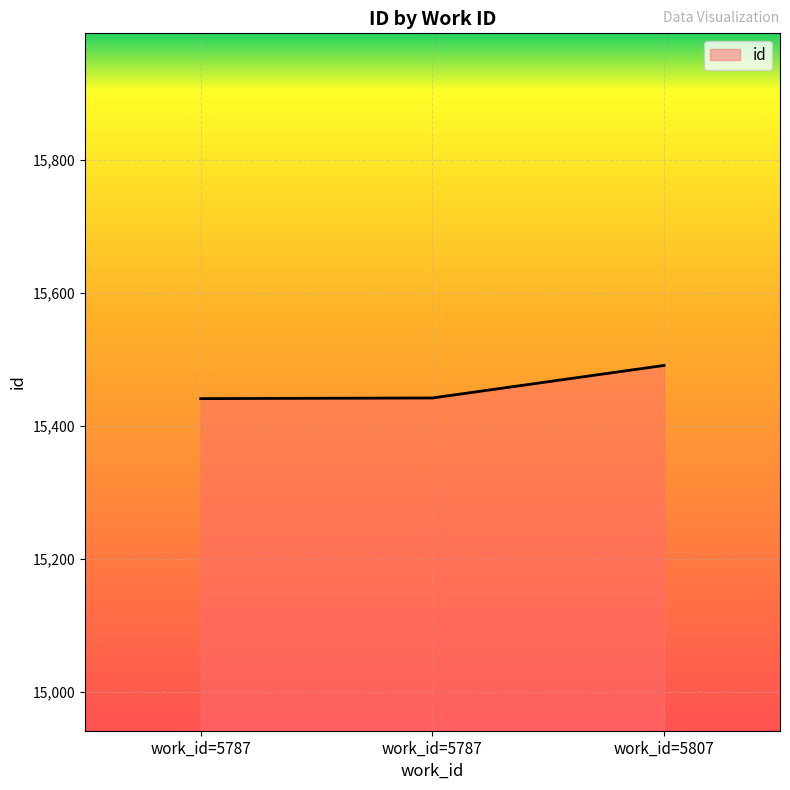

Count the number of data series in this chart.

1